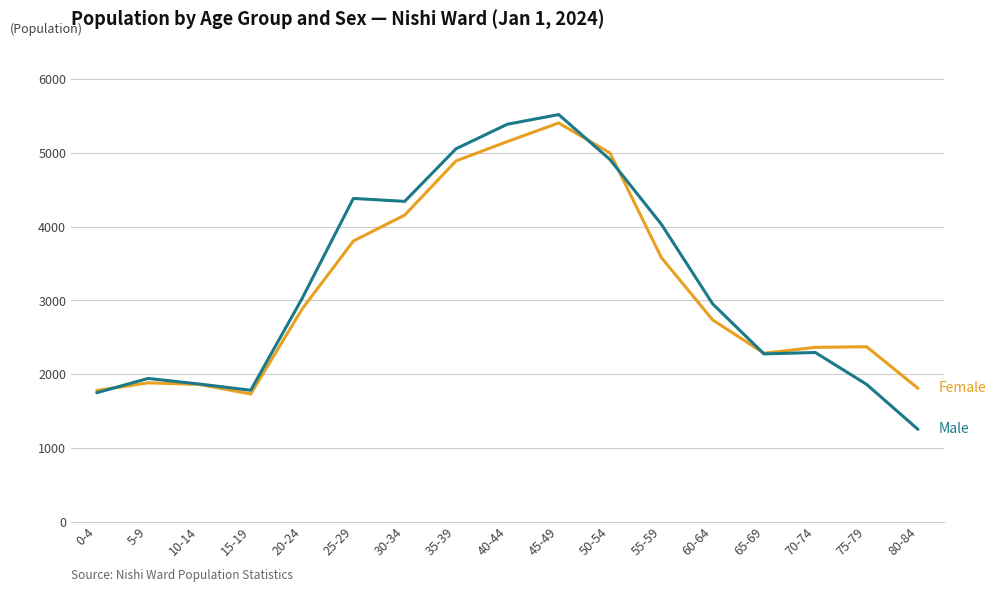

What is the greatest value displayed?

5523